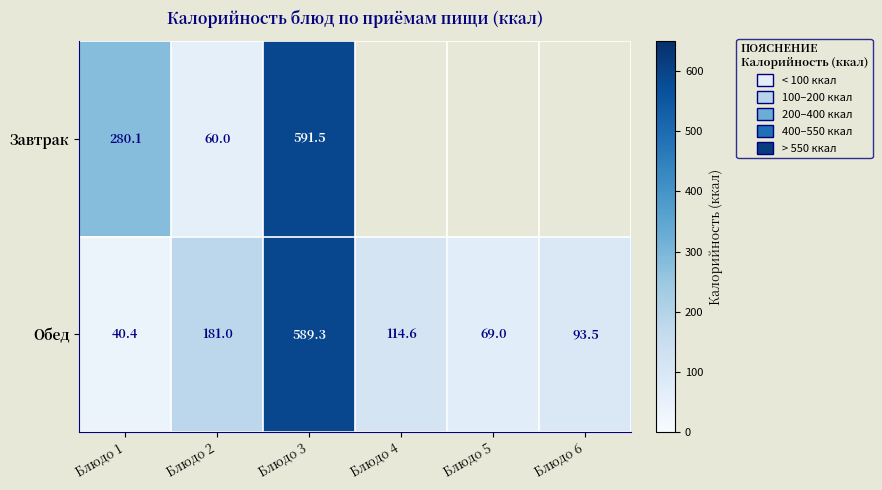

What is the maximum value for Обед?

589.3